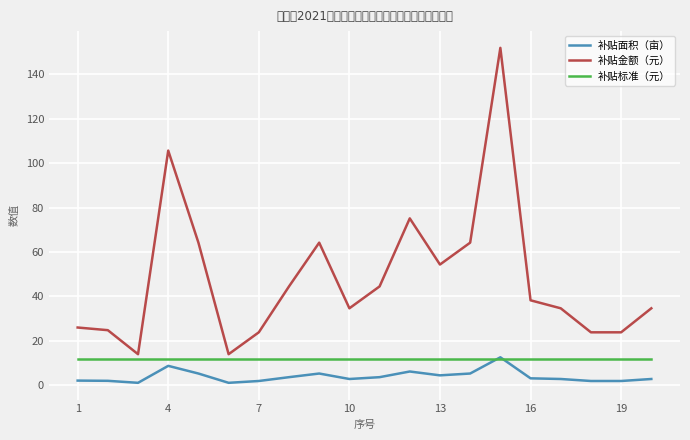

How many categories are shown in the chart?

20